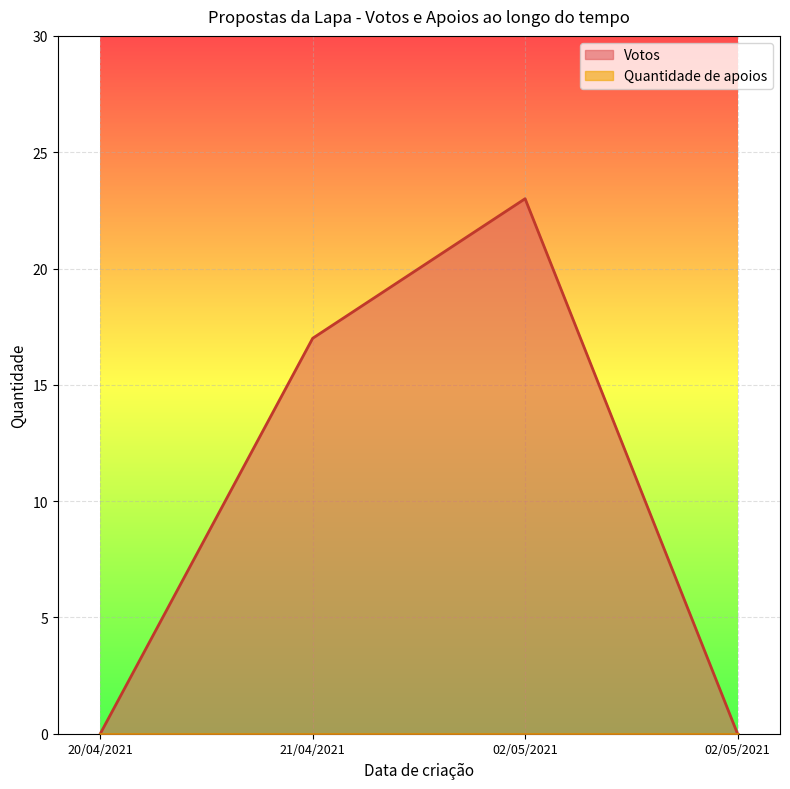

What is the sum of all Votos values?

40